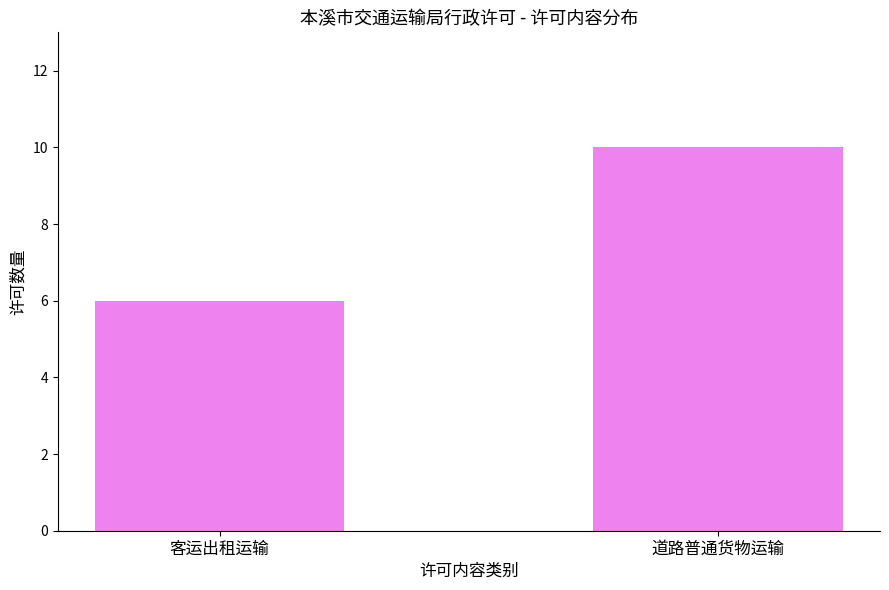

Does the chart contain stacked bars?

No